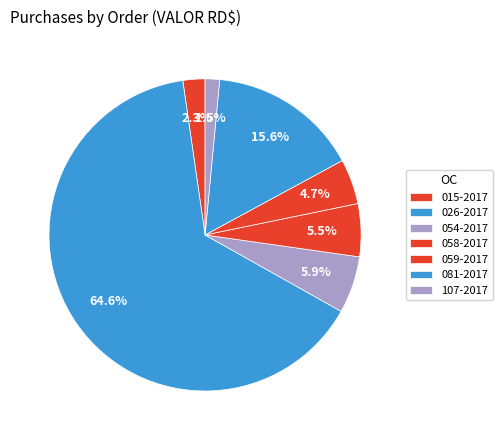

Count the number of slices in the pie.

7